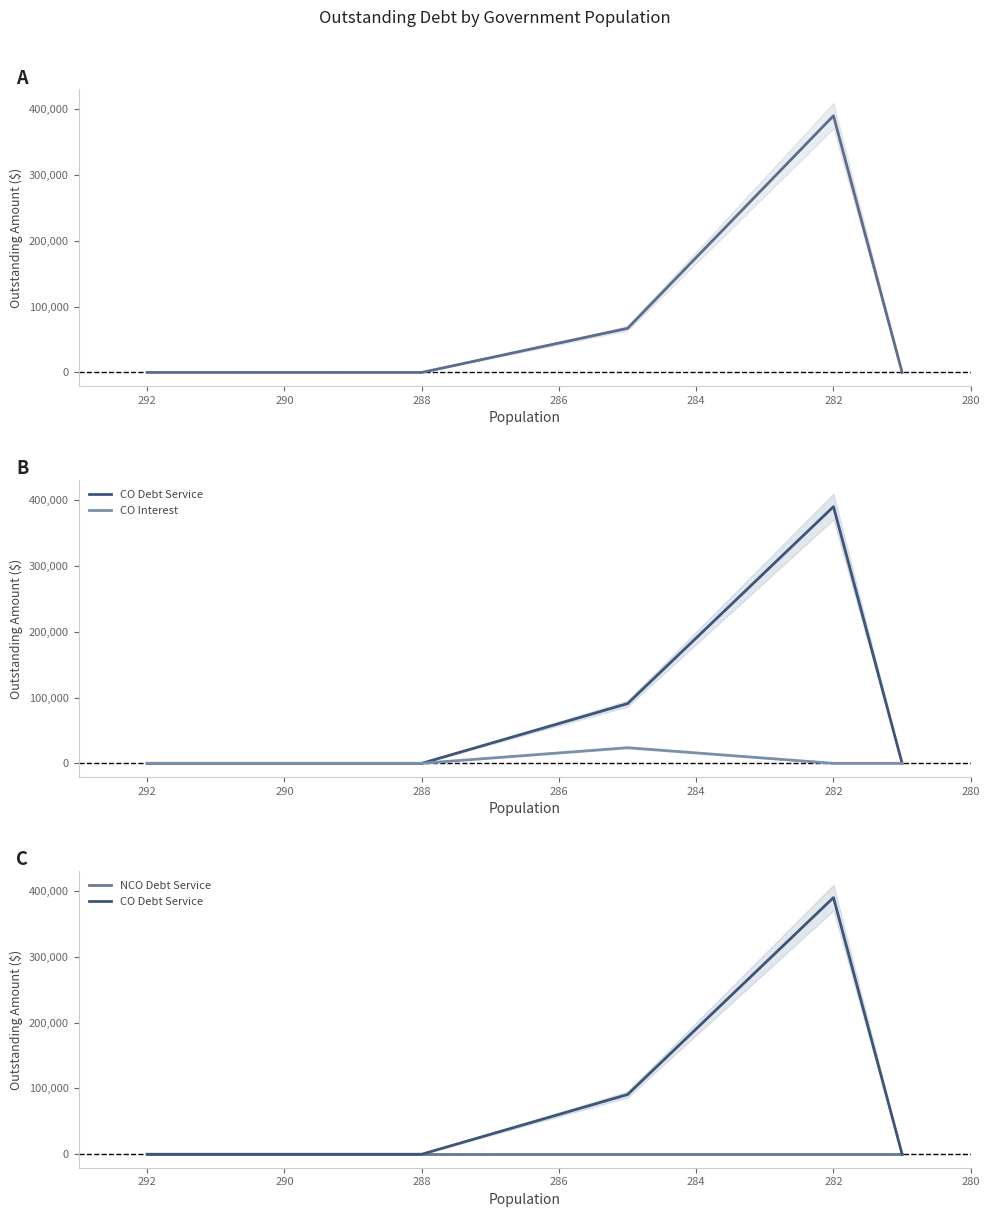

True or false: CO Debt Service has a value of -217539.8 at 288.

False